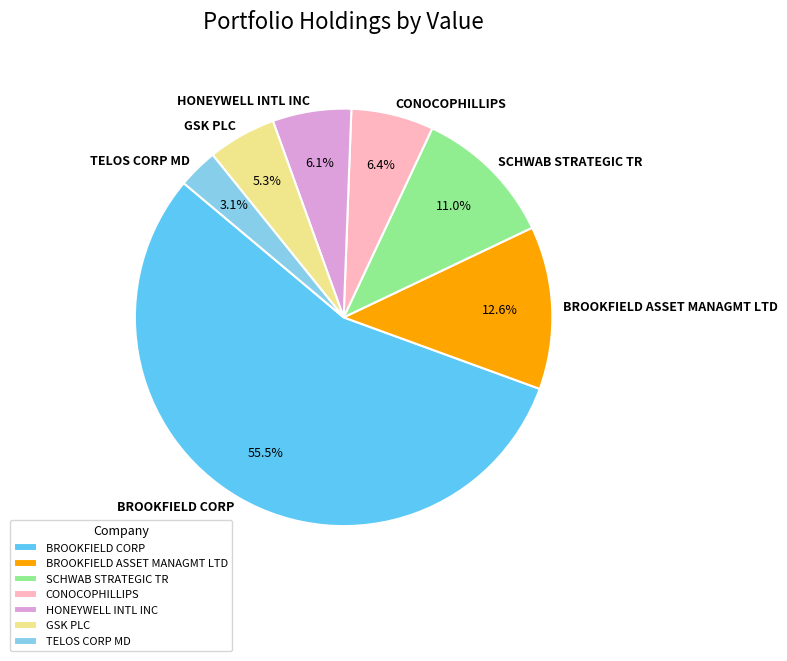

What portion of the pie excludes BROOKFIELD CORP?

44.5%